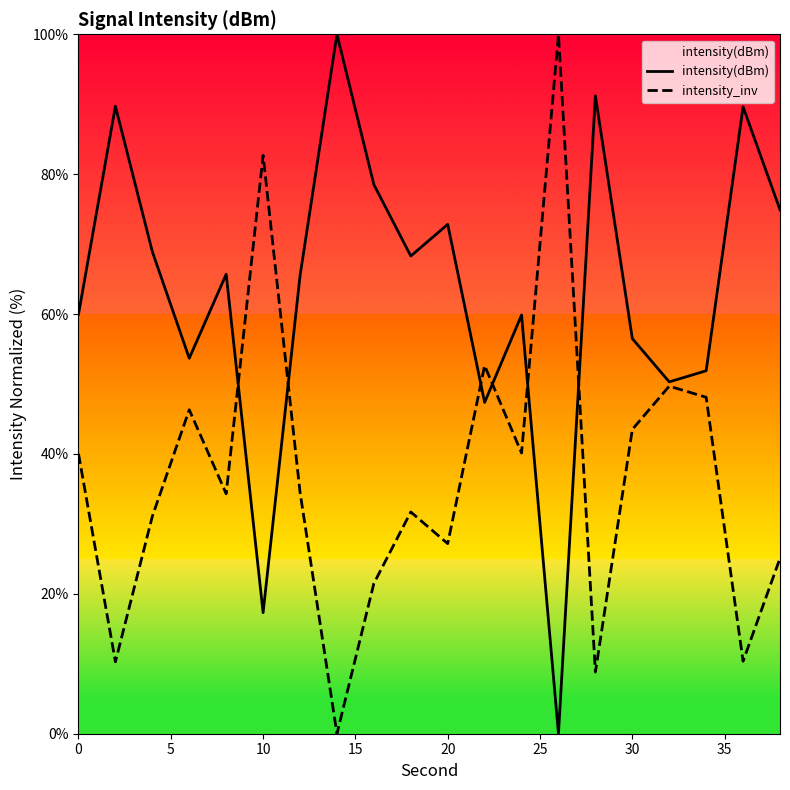

True or false: intensity(dBm) and intensity_inv cross at least once.

True